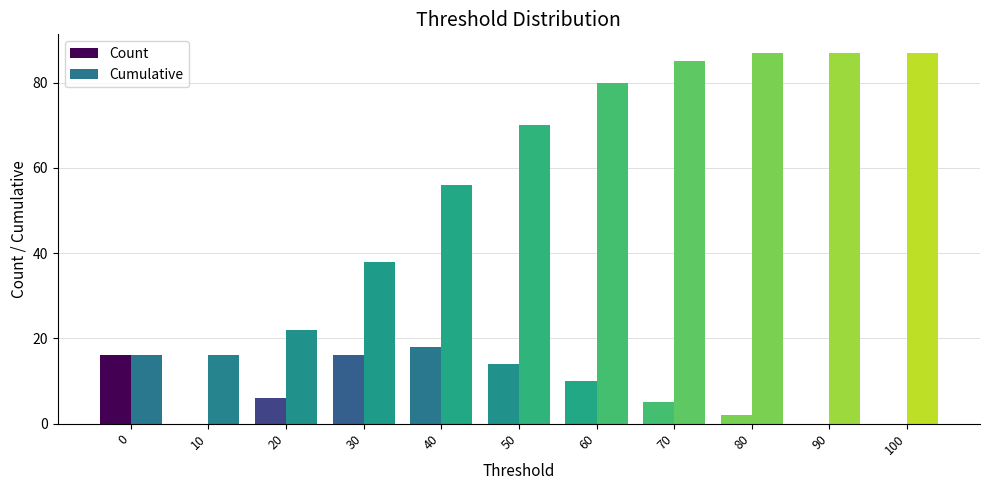

Reading left to right, extract all data points from this chart.

Count: 0=16	10=0	20=6	30=16	40=18	50=14	60=10	70=5	80=2	90=0	100=0
Cumulative: 0=16	10=16	20=22	30=38	40=56	50=70	60=80	70=85	80=87	90=87	100=87